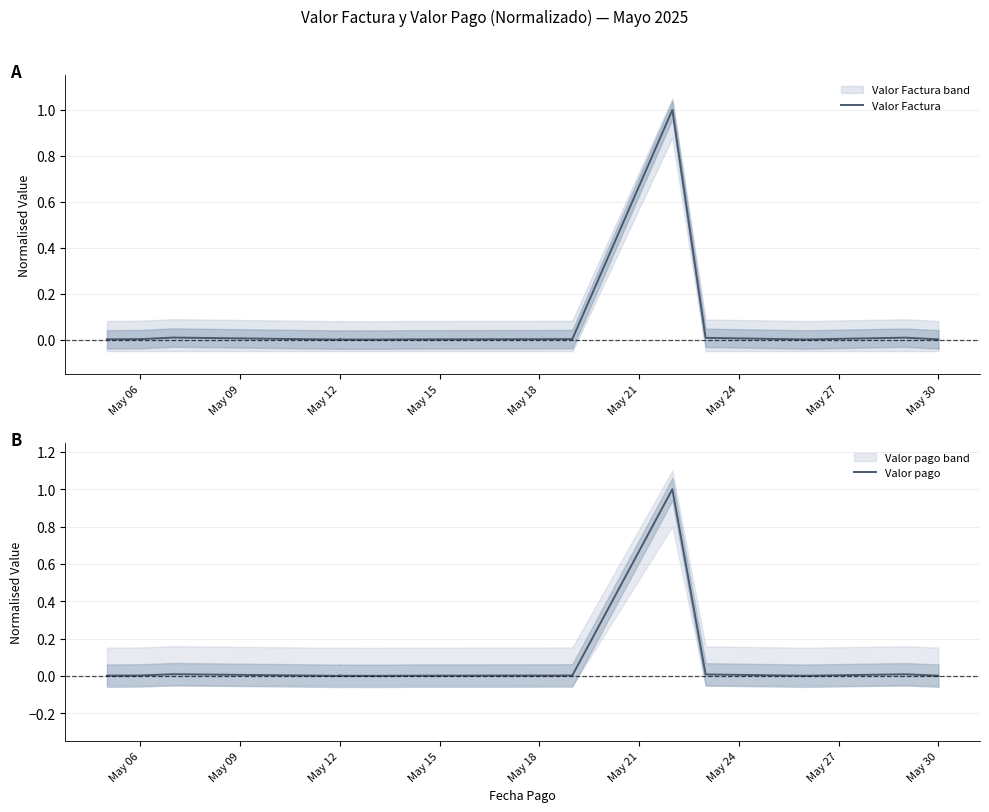

Does the chart display data point markers on the line(s)?

No